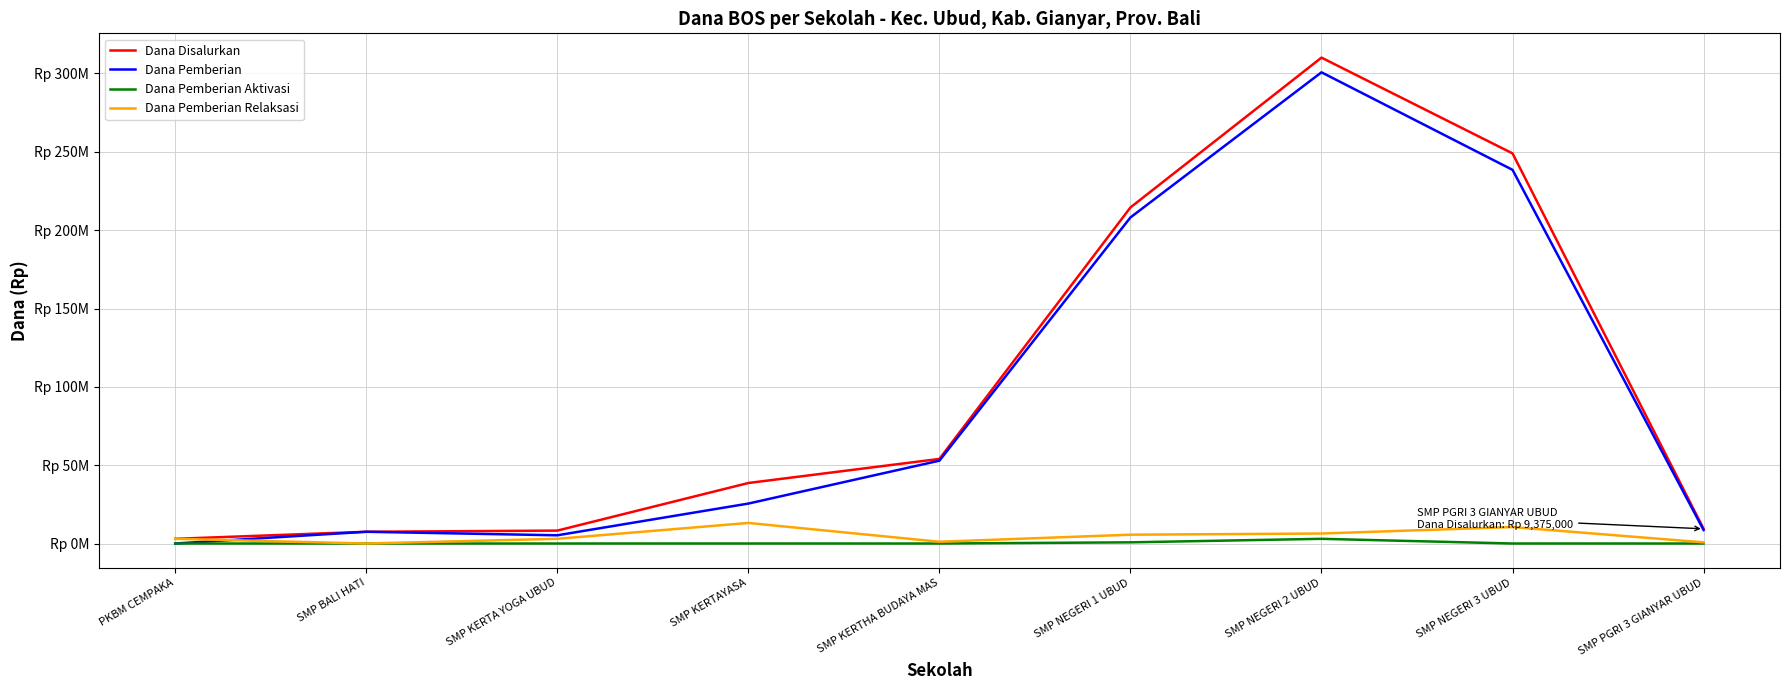

What is the label of the 2nd point from the right?

SMP NEGERI 3 UBUD